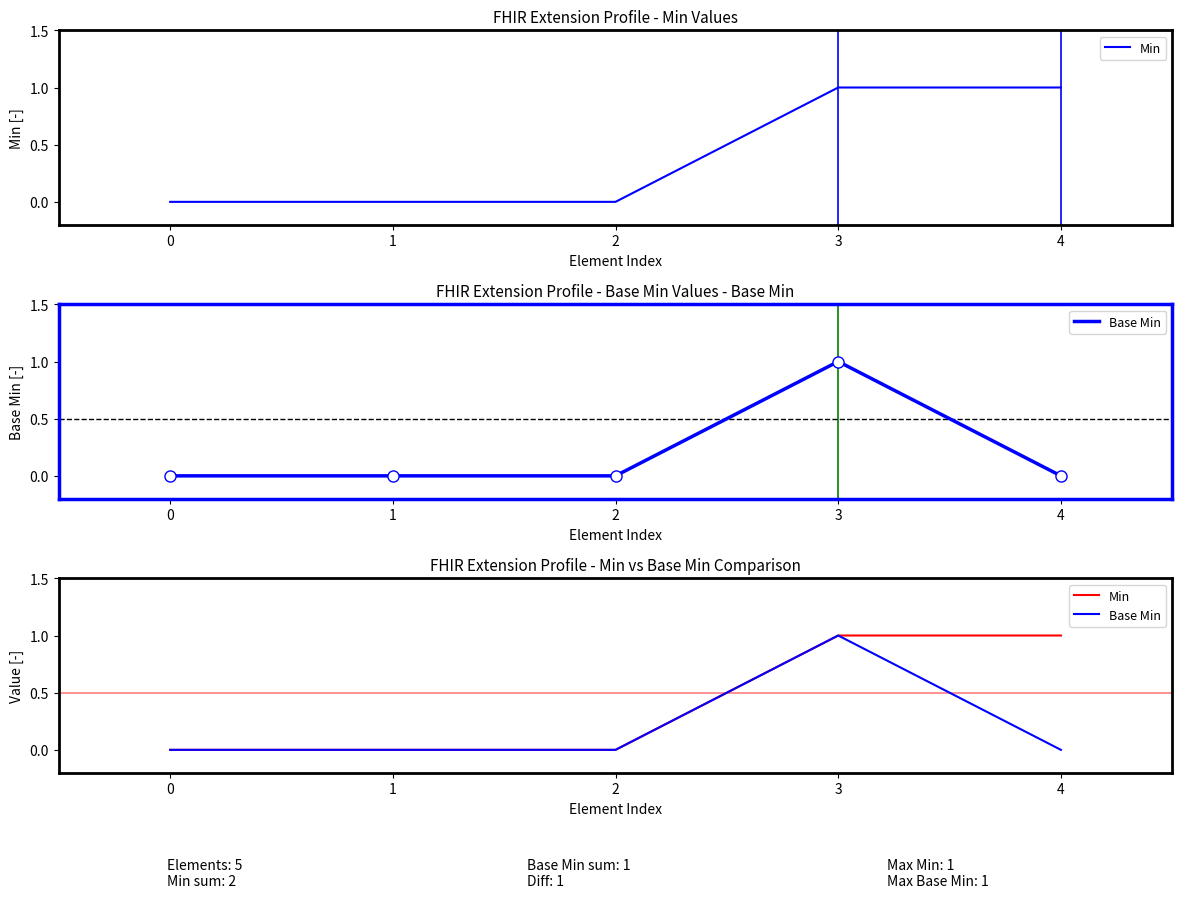

Reading left to right, extract all data points from this chart.

Min: 0=0	1=0	2=0	3=1	4=1
Base Min: 0=0	1=0	2=0	3=1	4=0